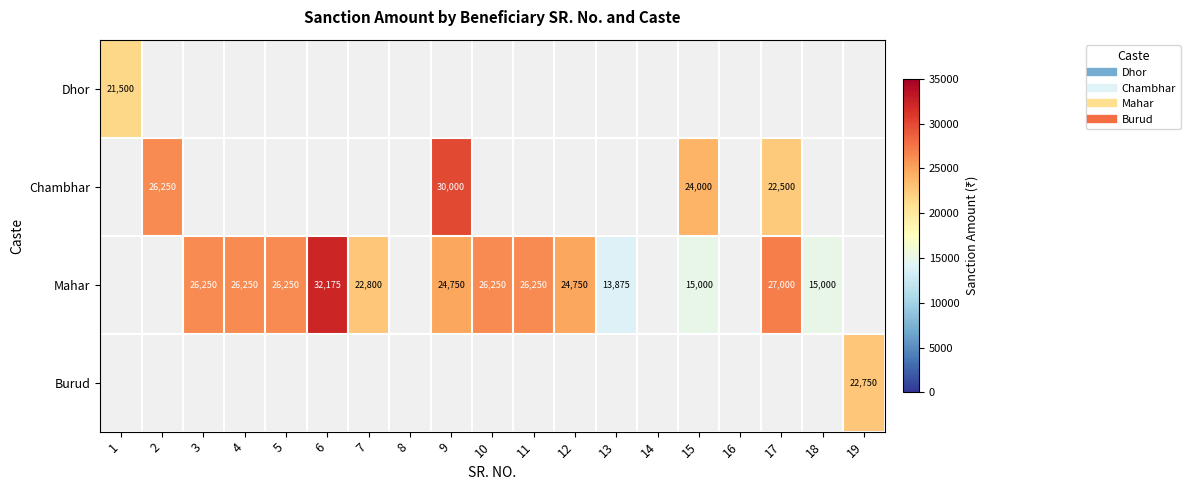

At how many categories does at least one series exceed 29580?

2